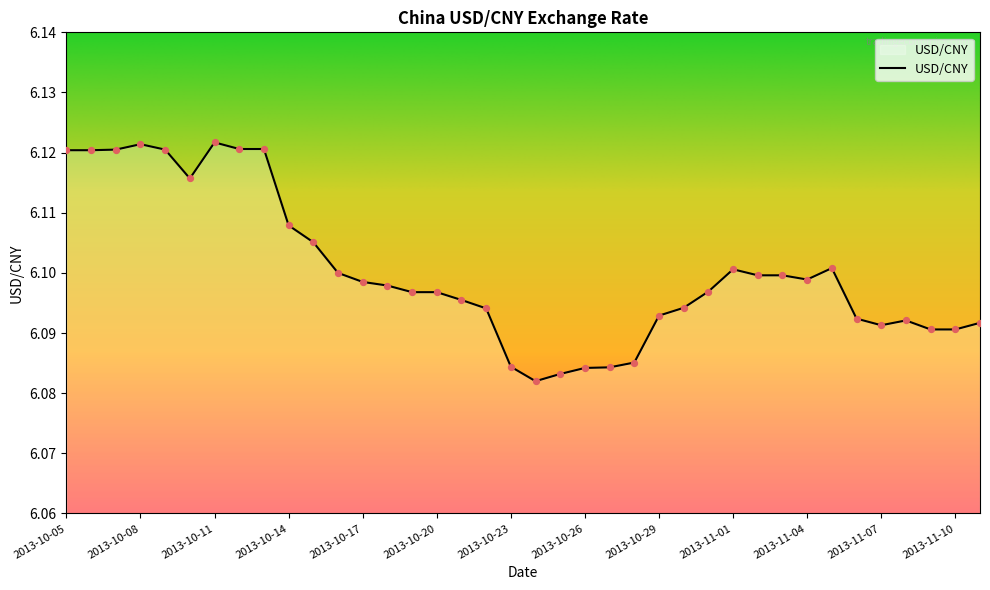

How many lines are shown in the chart?

1